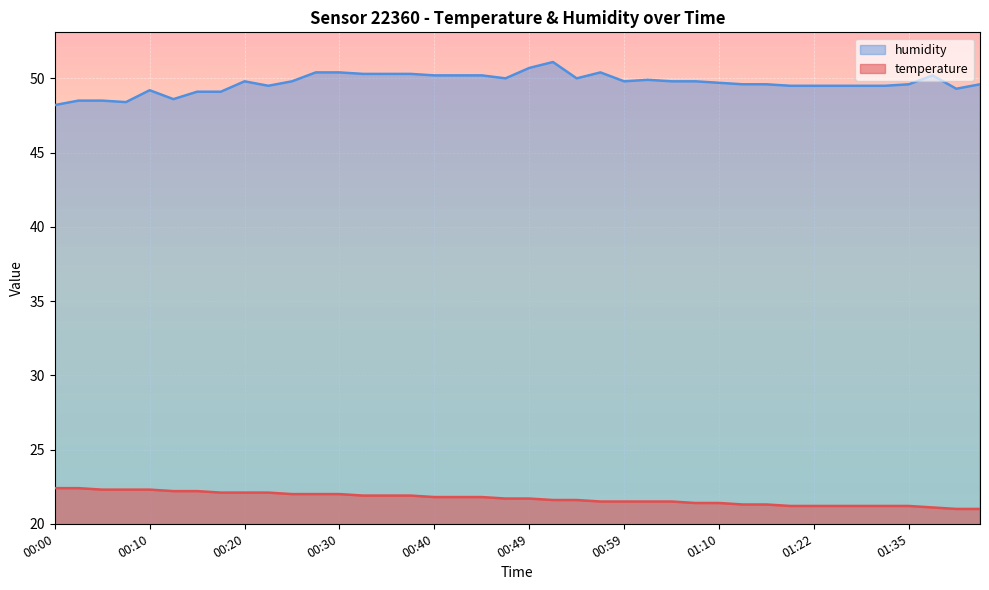

Which series has the largest total across all categories?

humidity